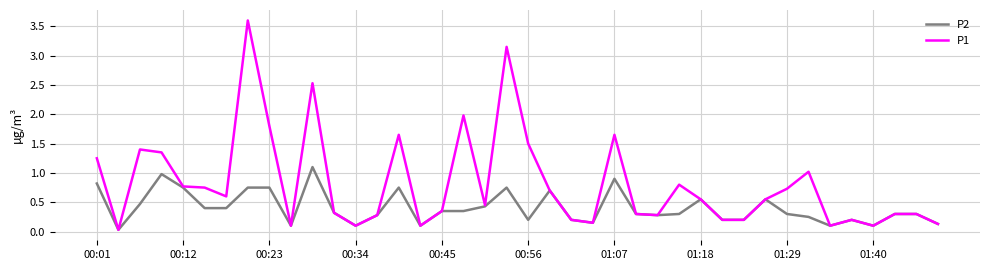

What is the maximum value for P2?

1.1